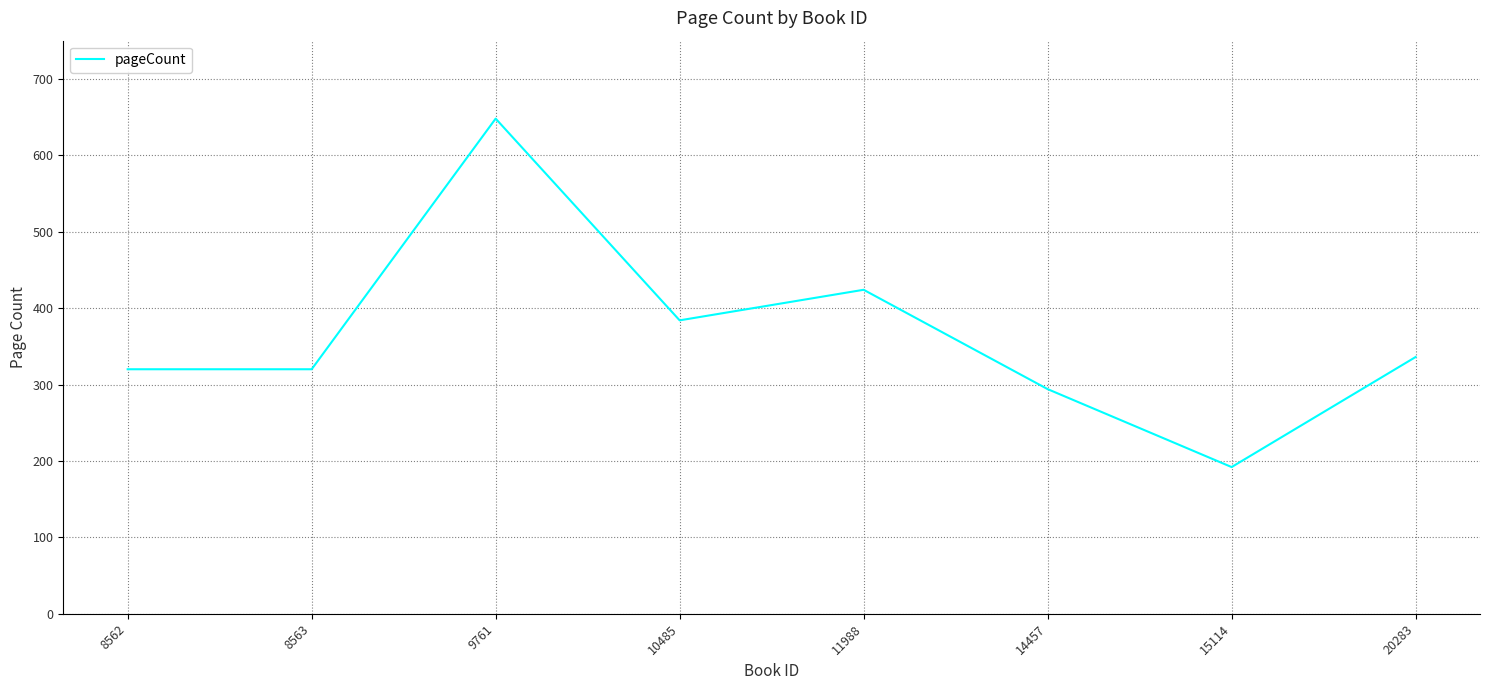

What is the difference between the second highest and minimum values?

232